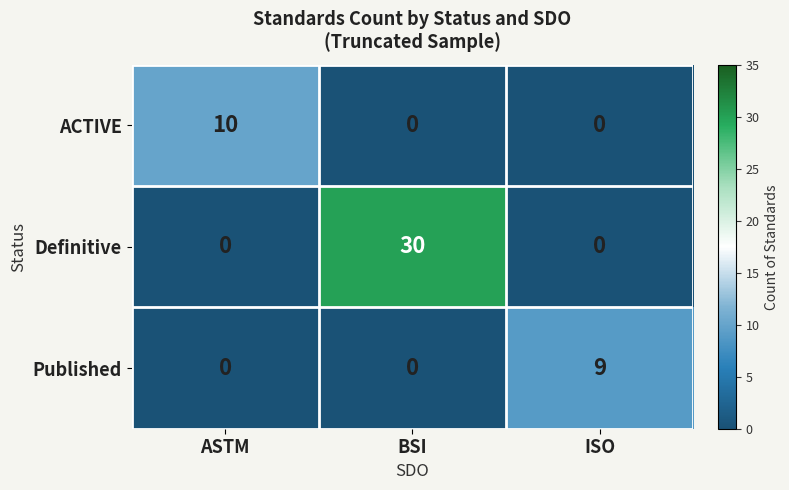

List the series in order of their peak value, lowest first.

Published, ACTIVE, Definitive